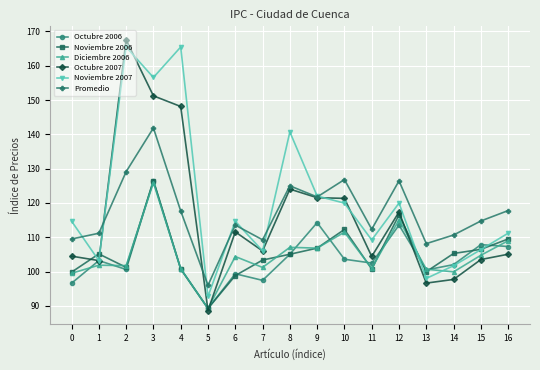

Where is the first local maximum for Noviembre 2006?

1